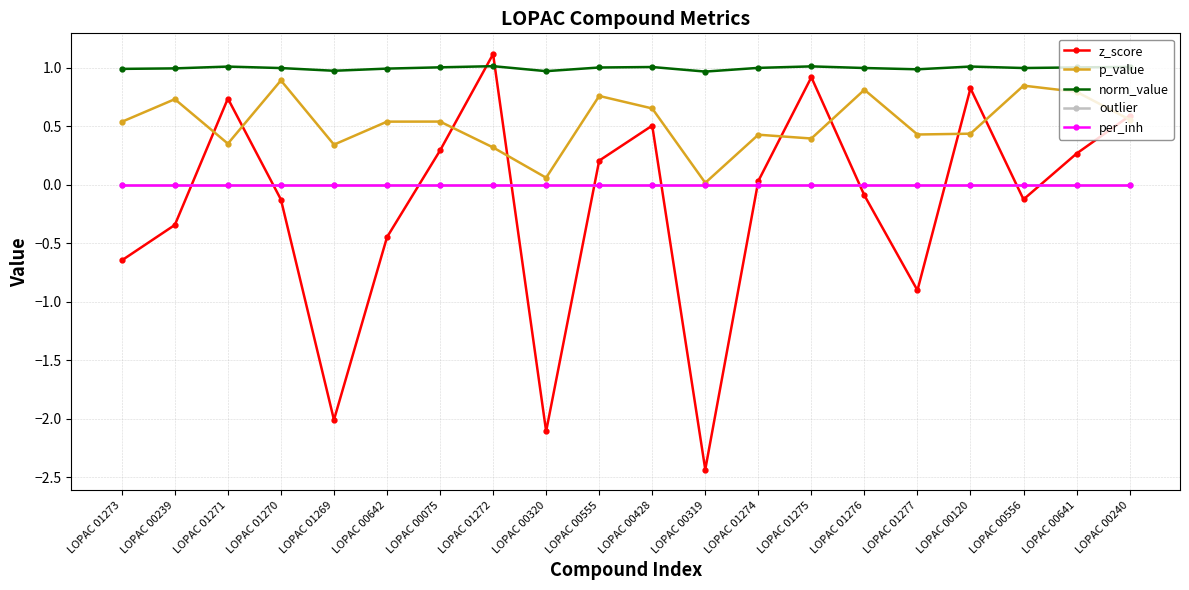

Which series has the largest range (max minus min)?

z_score